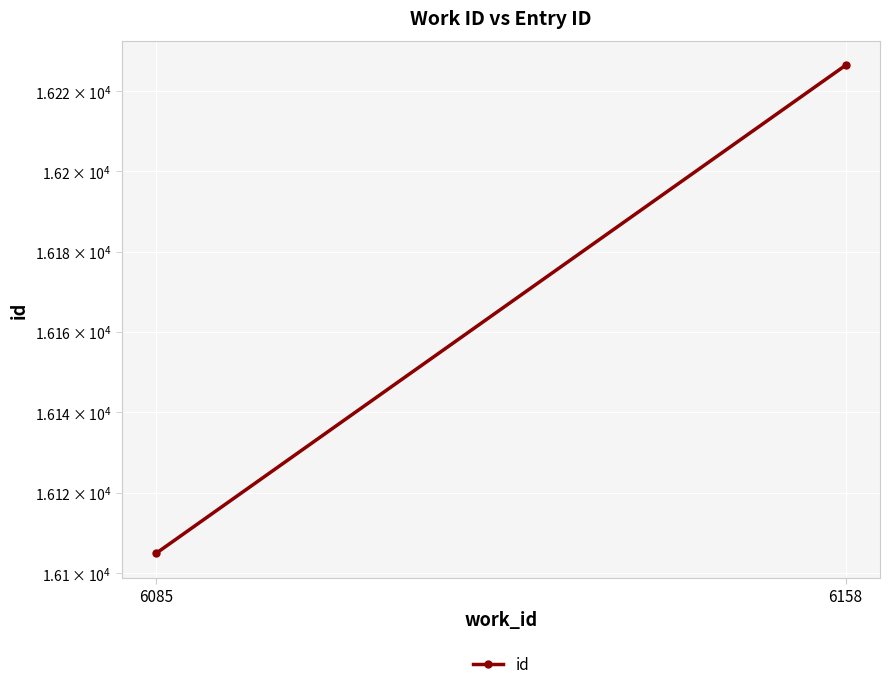

What is the sum of the values at 6158 and 6085?

32331.5